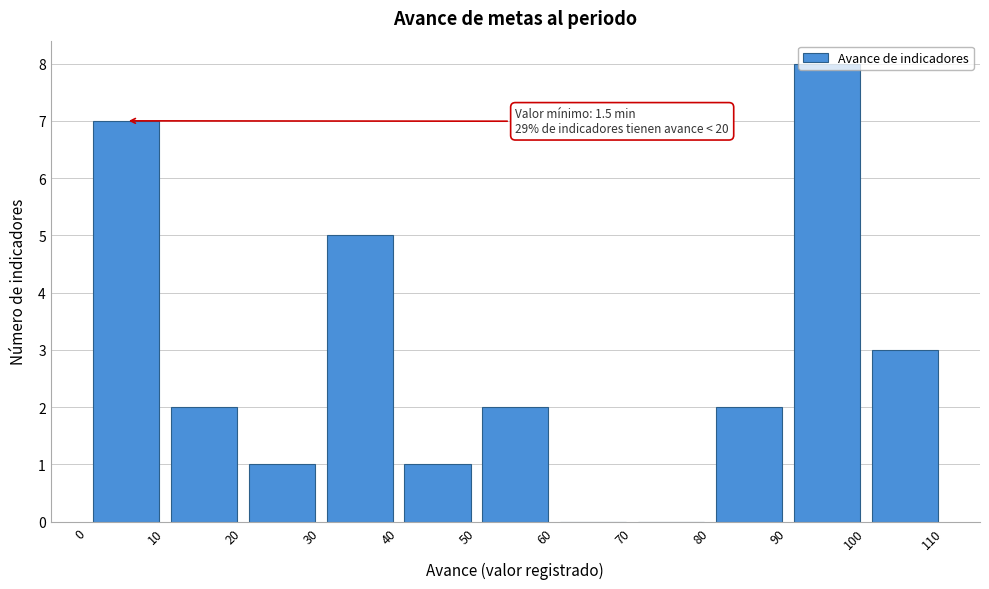

Over which range of the x-axis is the bar tallest?

90 to 100